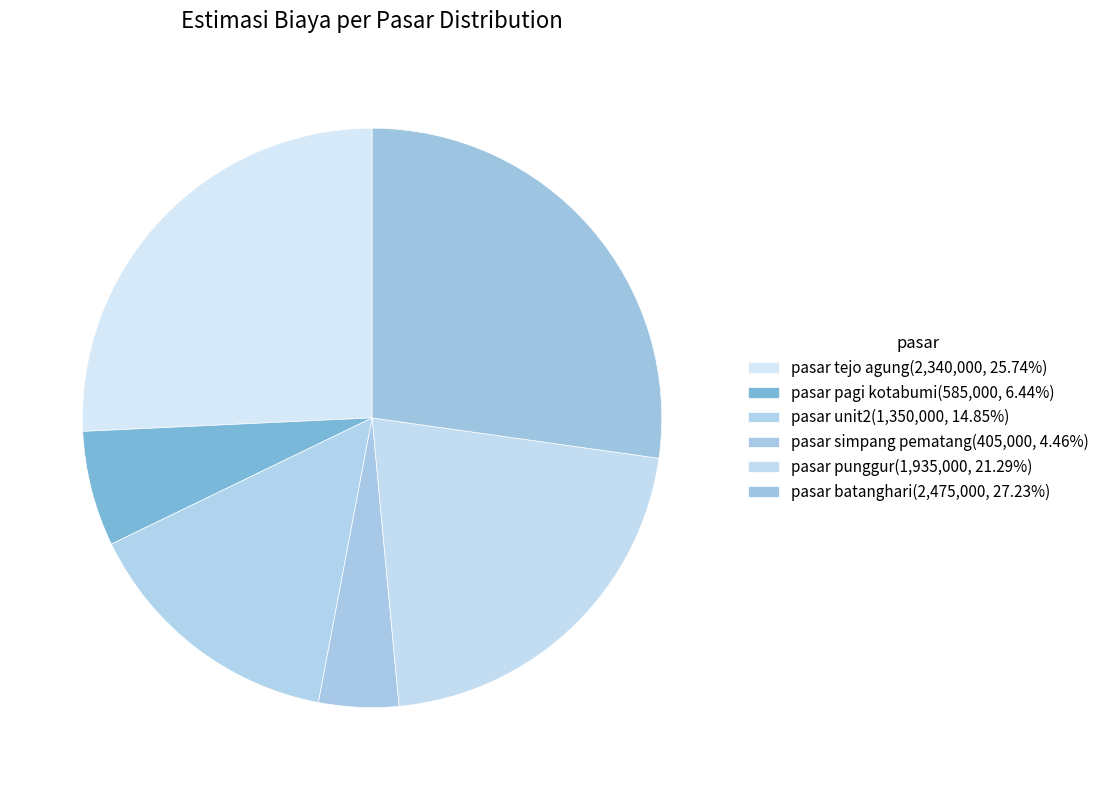

How many slices are in this pie chart?

6